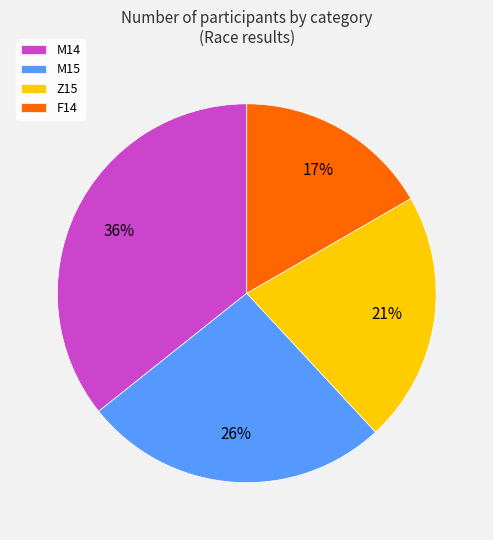

To the nearest percent, what is the difference between the largest and smallest slice percentages?

19%